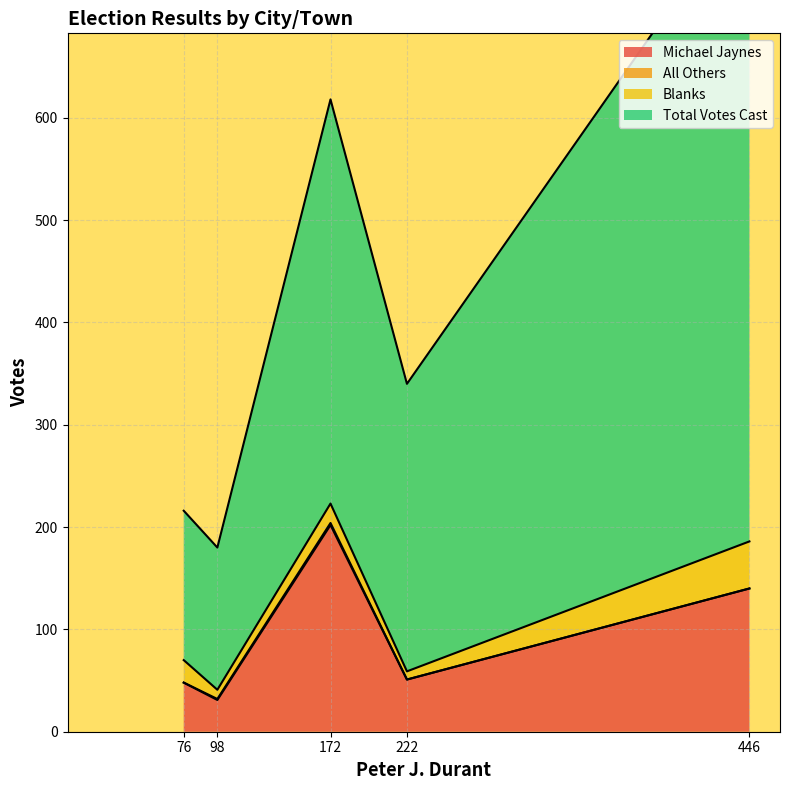

True or false: Blanks has a value of 19 at Southbridge.

True